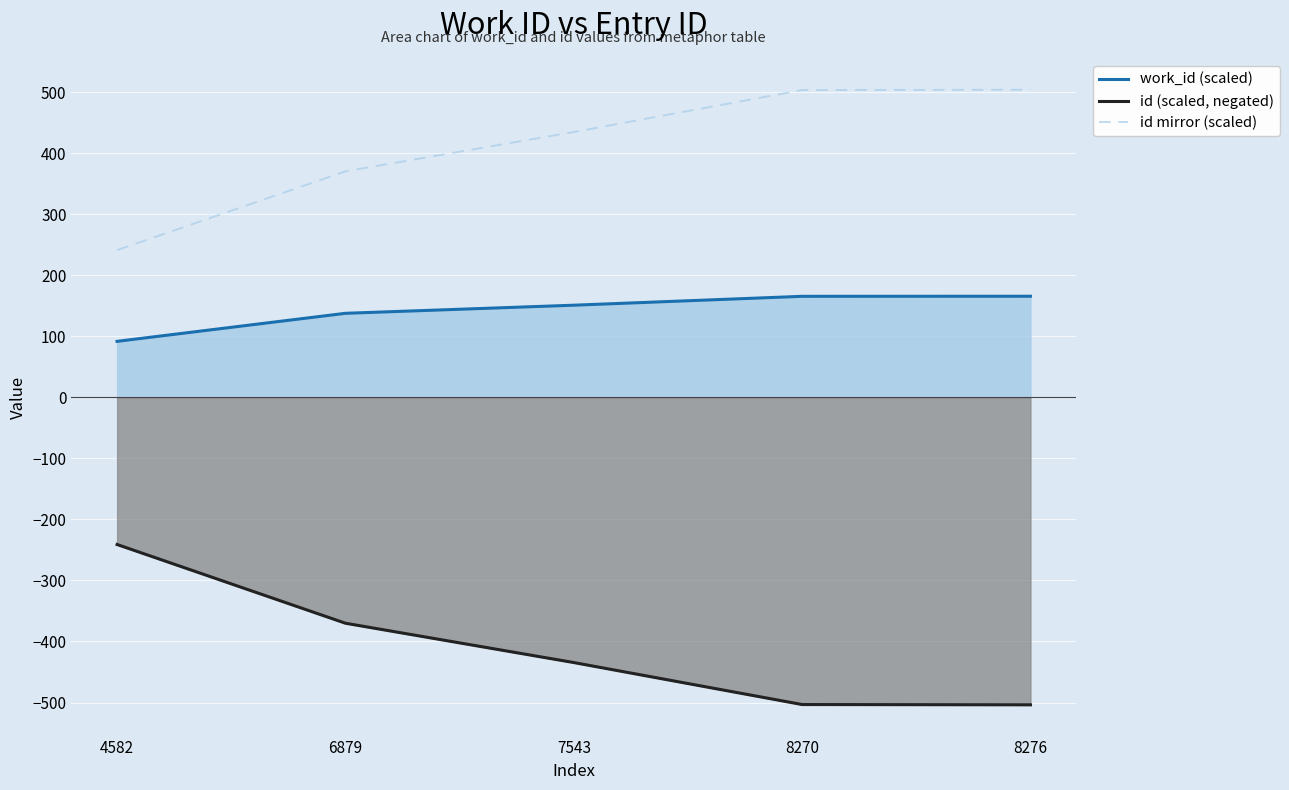

Where does the work_id (scaled) series first go above 150?

7543